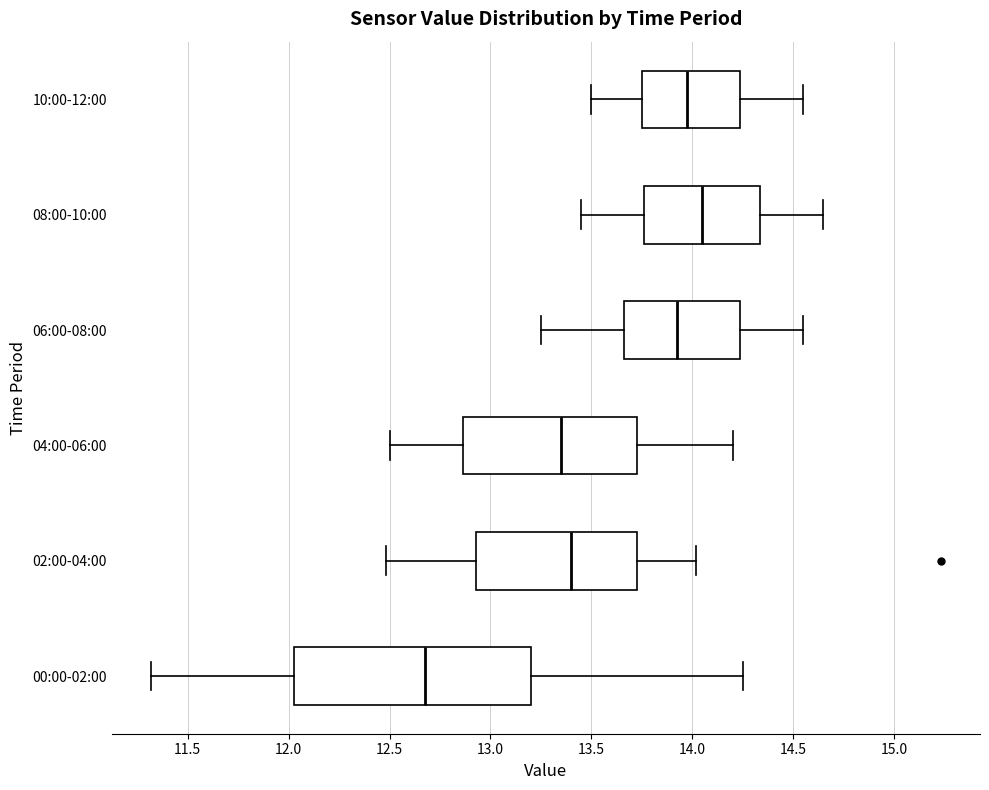

Reading bottom to top, read every box against the x-axis: the position of its median line, the range the box covers, and the ends of its whiskers. The values are not printed on the chart, so give them approximately, as read against the axis.

00:00-02:00: median 12.70, box 12.05 to 13.20, whiskers 11.30 to 14.25
02:00-04:00: median 13.40, box 12.95 to 13.75, whiskers 12.50 to 14.00
04:00-06:00: median 13.35, box 12.85 to 13.75, whiskers 12.50 to 14.20
06:00-08:00: median 13.95, box 13.65 to 14.25, whiskers 13.25 to 14.55
08:00-10:00: median 14.05, box 13.75 to 14.35, whiskers 13.45 to 14.65
10:00-12:00: median 14.00, box 13.75 to 14.25, whiskers 13.50 to 14.55